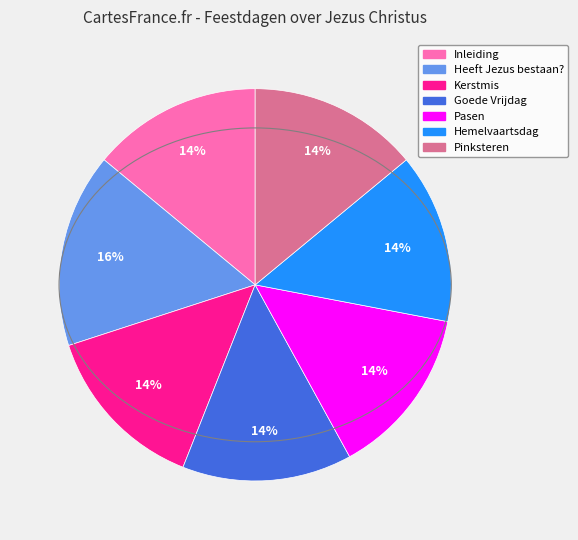

Is it true that Kerstmis is 24% of the pie?

False